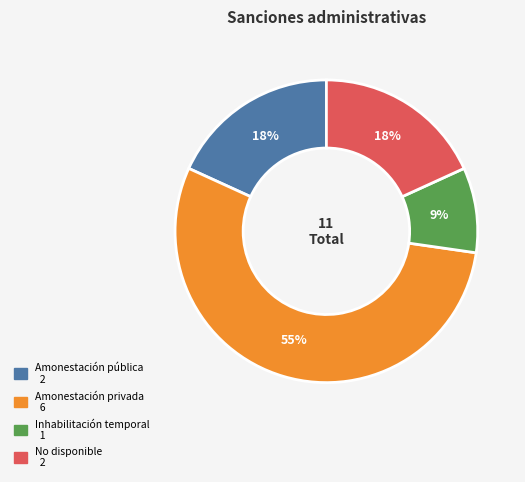

Is there any slice that represents more than half of the pie?

Yes